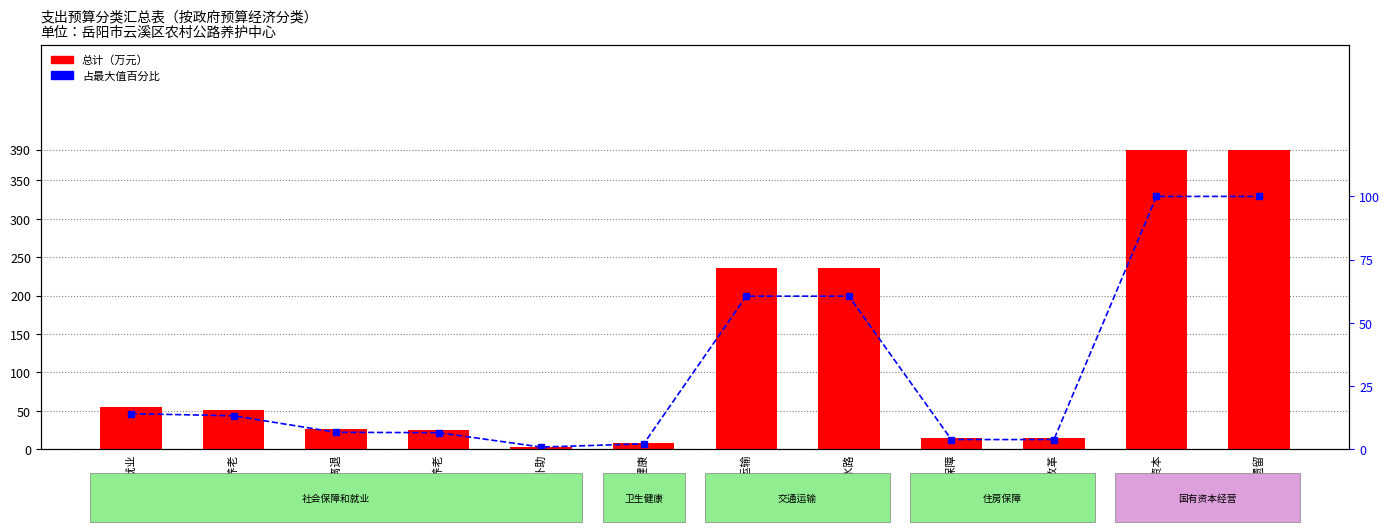

Is the value of 占最大值百分比 at 行政养老 greater than the value of 总计（万元） at 交通运输?

No